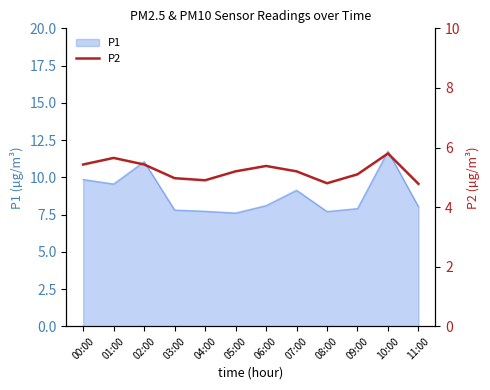

The P1 series shows 9.1 at 07:00. True or false?

True